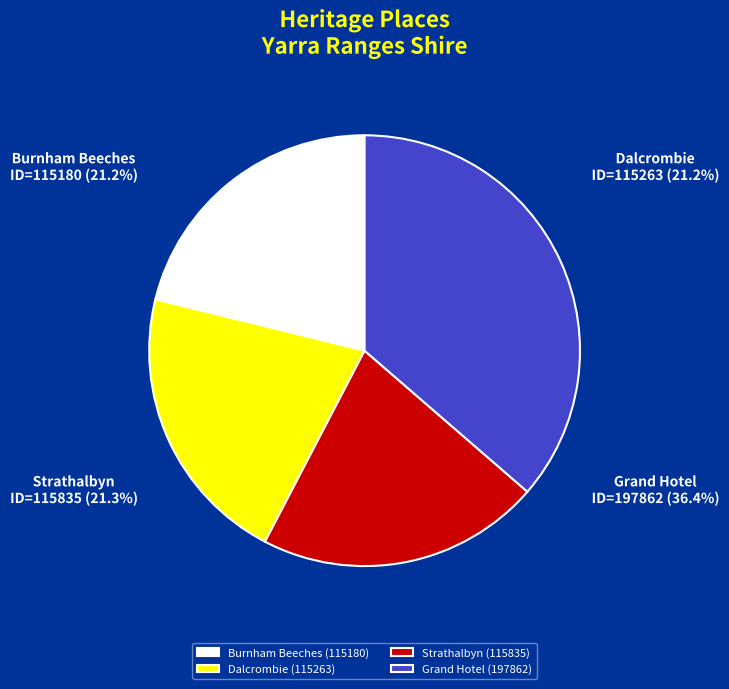

Approximately how many times larger is the value at Strathalbyn compared to Burnham Beeches?

1.0